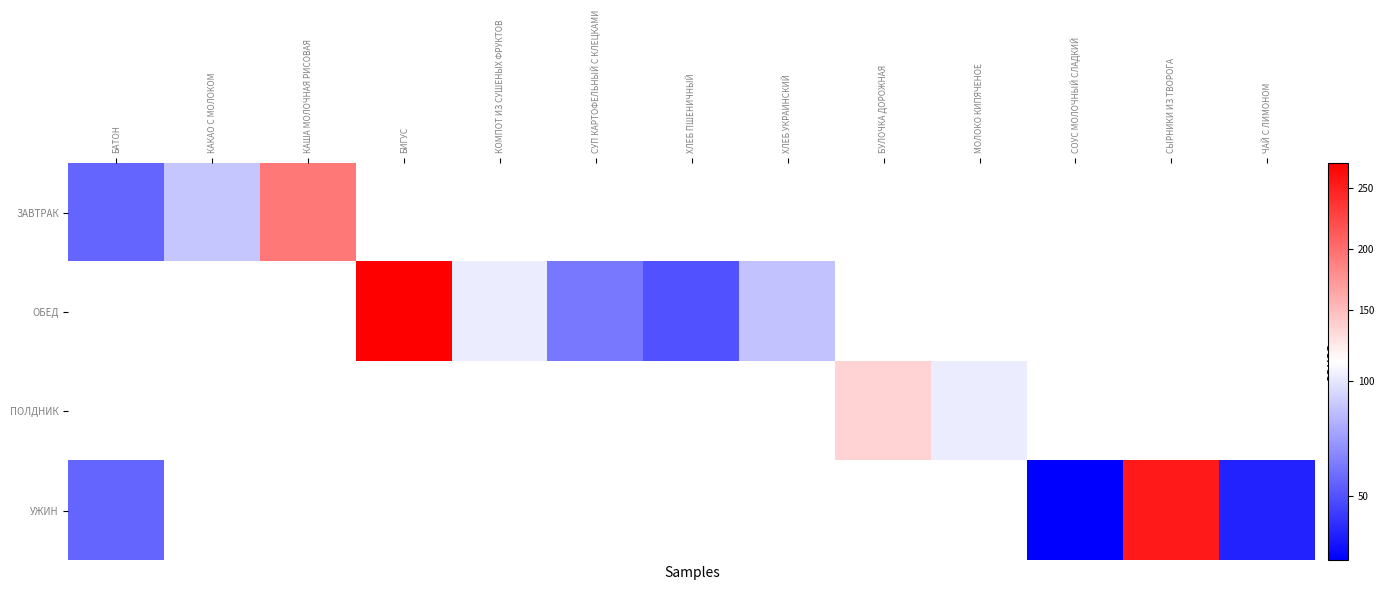

How many positive values does the ПОЛДНИК series have?

2